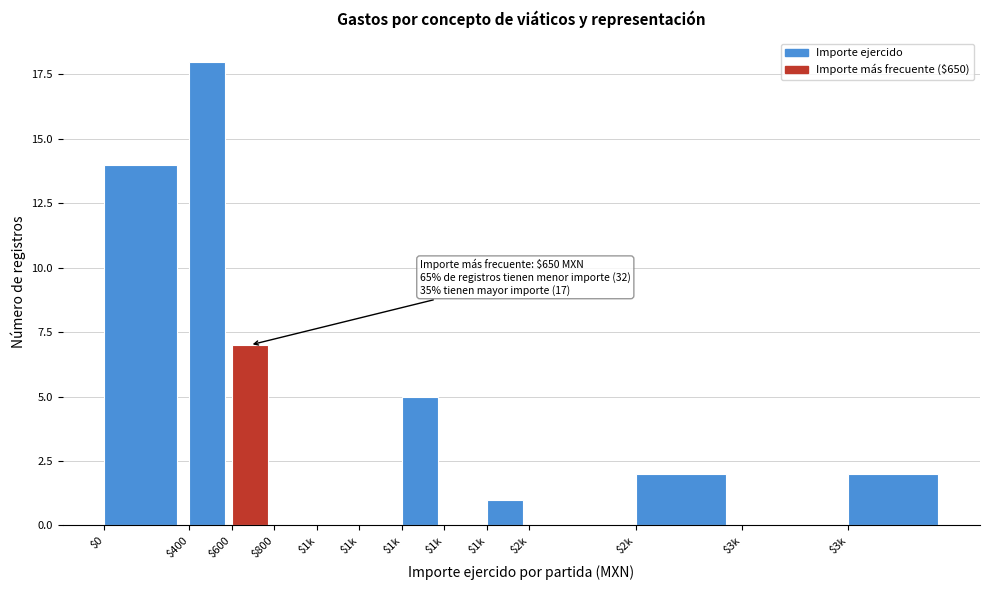

How many categories are shown in the chart?

13